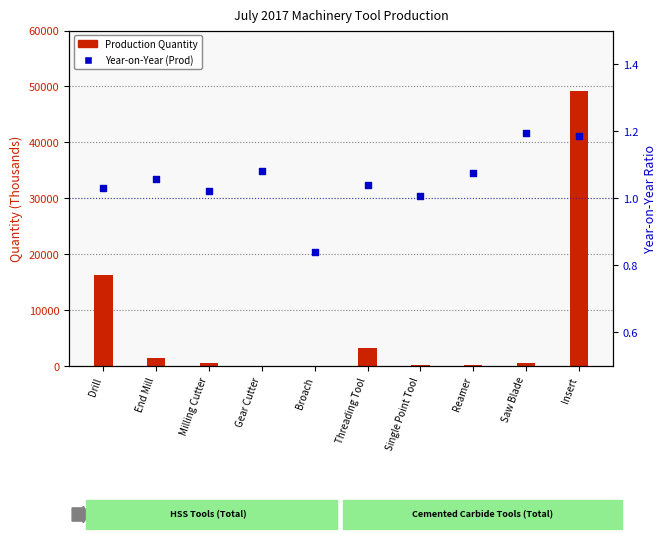

At which category is the sum across all series the highest?

Insert